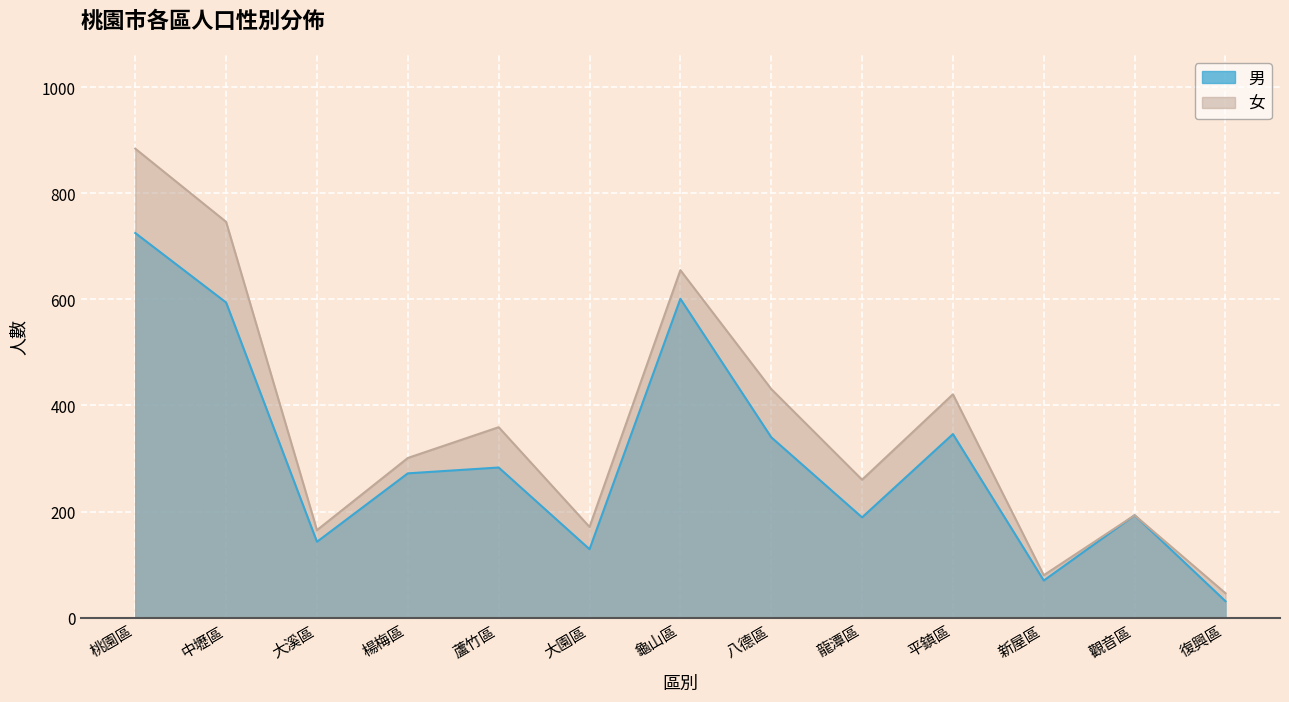

Reading left to right, what are all the values shown in this chart?

男: 桃園區=725	中壢區=594	大溪區=143	楊梅區=272	蘆竹區=283	大園區=129	龜山區=601	八德區=340	龍潭區=189	平鎮區=346	新屋區=70	觀音區=193	復興區=31
女: 桃園區=884	中壢區=746	大溪區=165	楊梅區=301	蘆竹區=359	大園區=171	龜山區=655	八德區=431	龍潭區=260	平鎮區=421	新屋區=80	觀音區=193	復興區=46